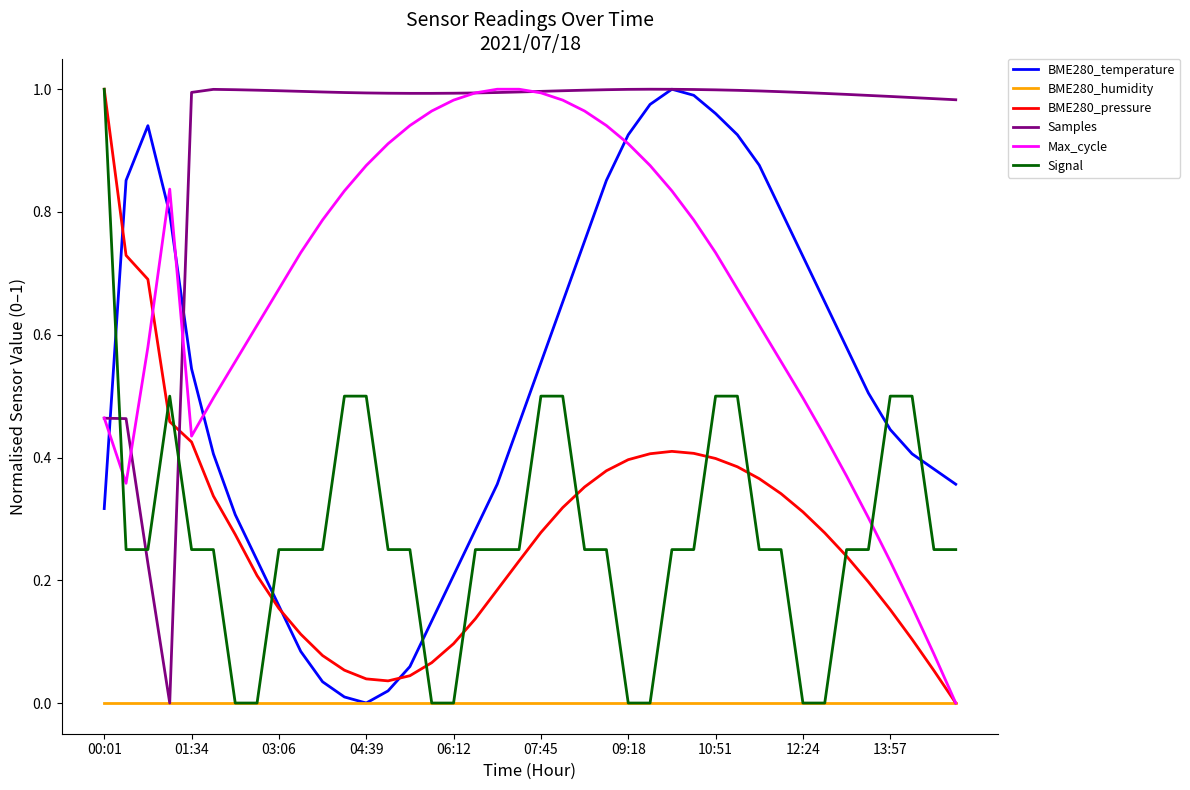

True or false: Max_cycle and BME280_temperature cross at least once.

True